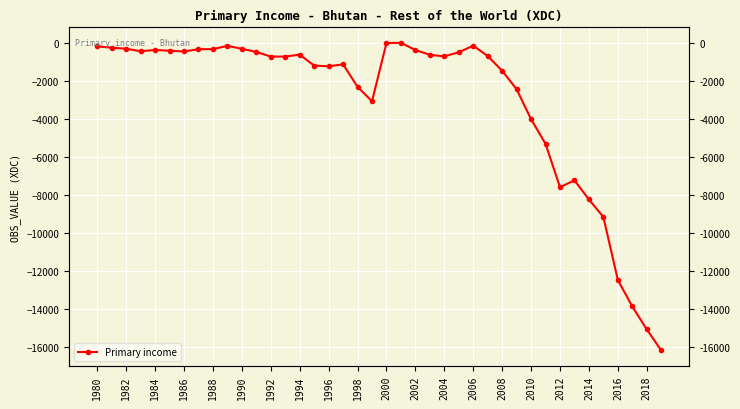

What is the minimum value shown in the chart?

-16164.8